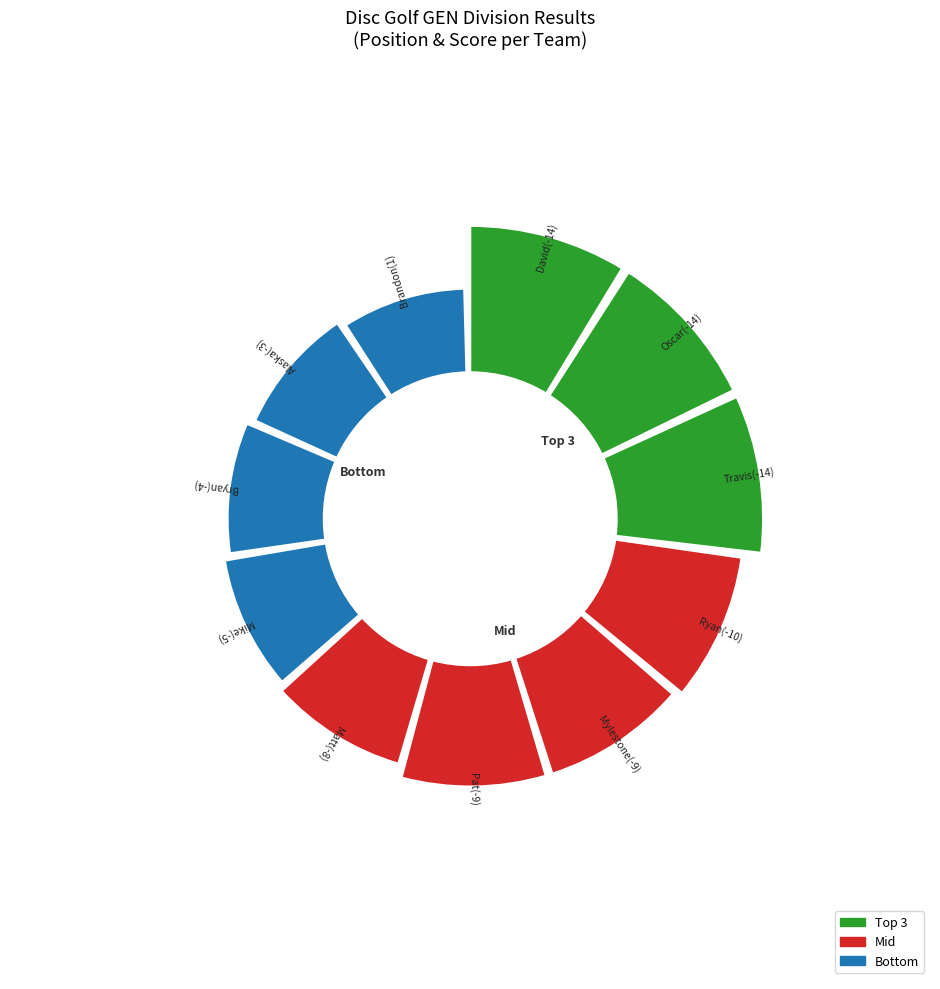

Does any single category account for the majority?

No